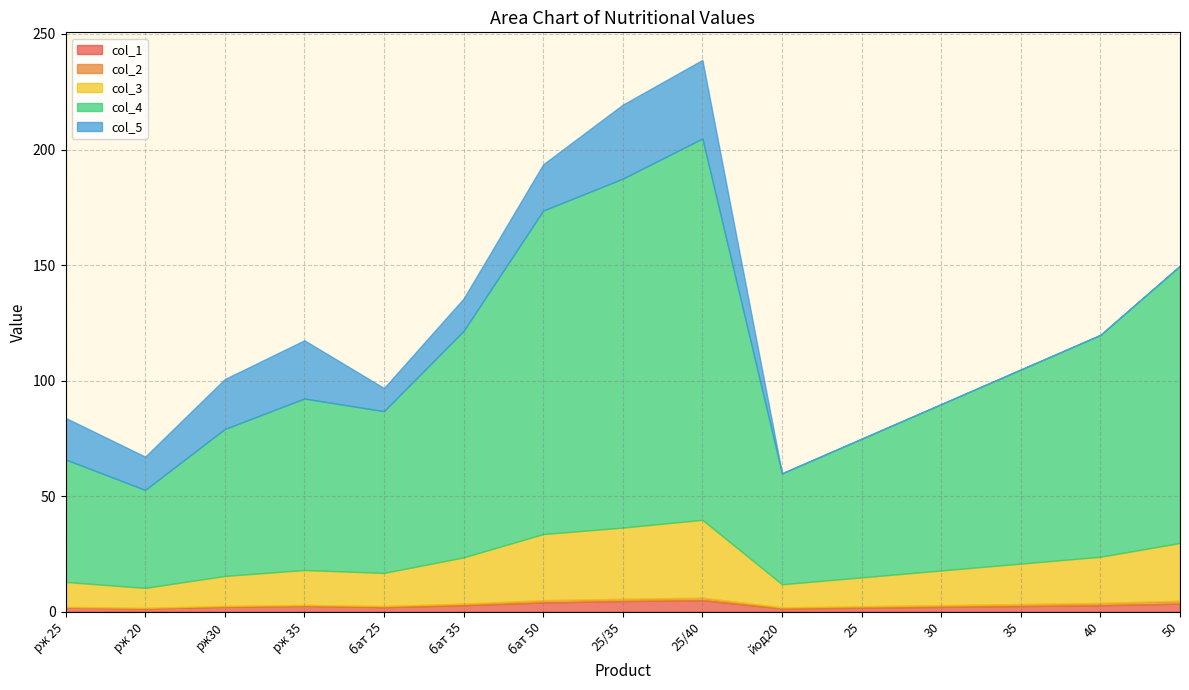

In col_4, how many points are lower than both neighbors (excluding endpoints)?

3